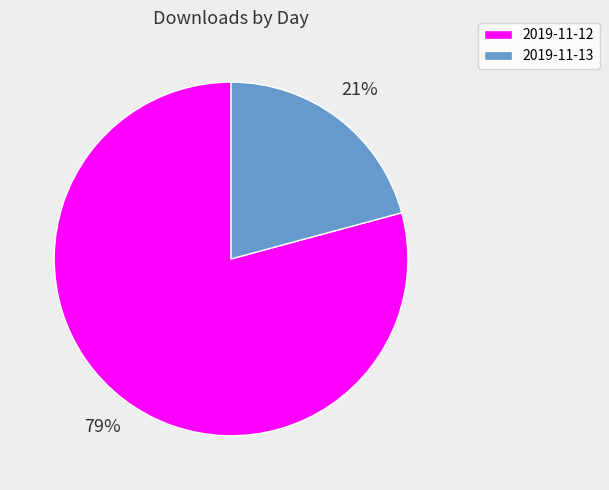

Which has a higher value, 2019-11-12 or 2019-11-13?

2019-11-12